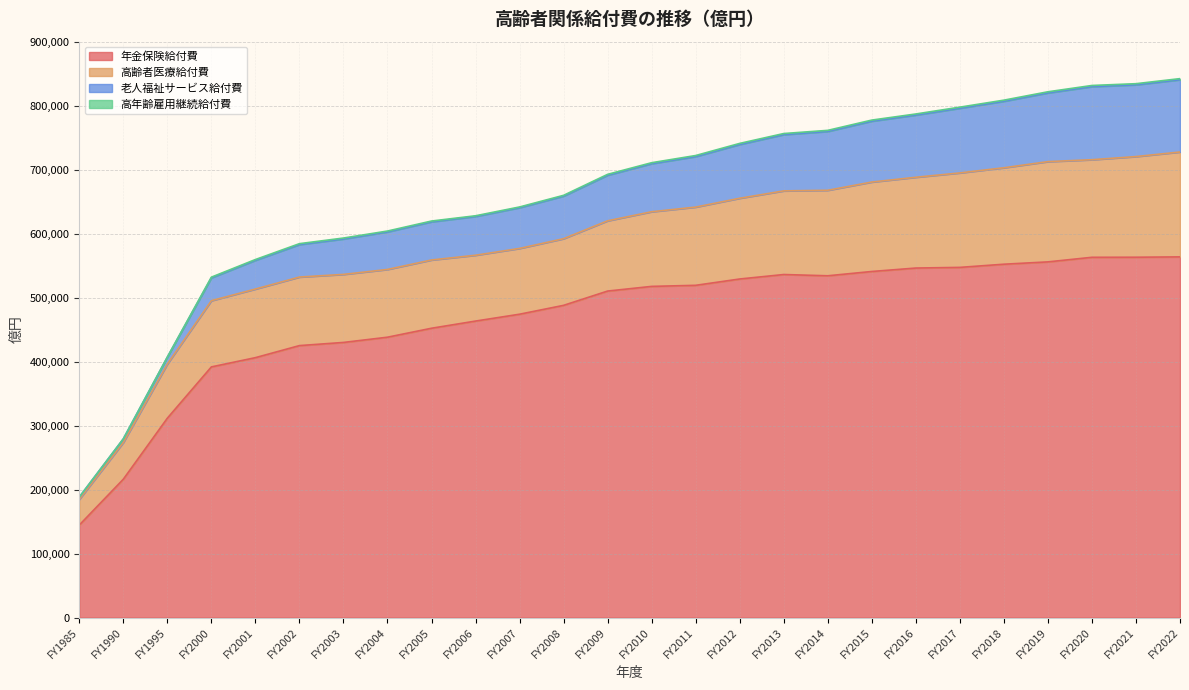

What is the average value of the 年金保険給付費 series?

469978